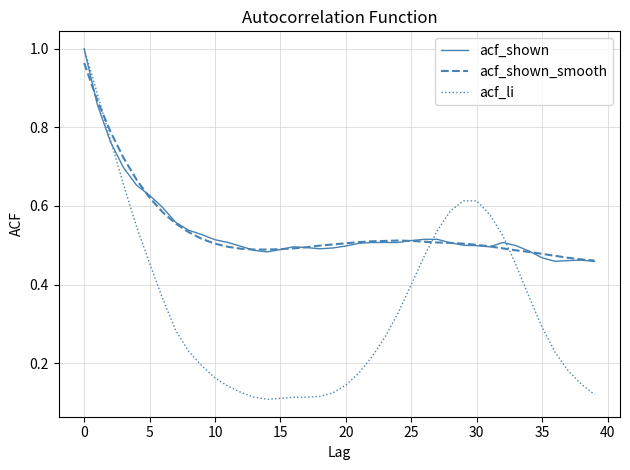

Which series has the largest range (max minus min)?

acf_li